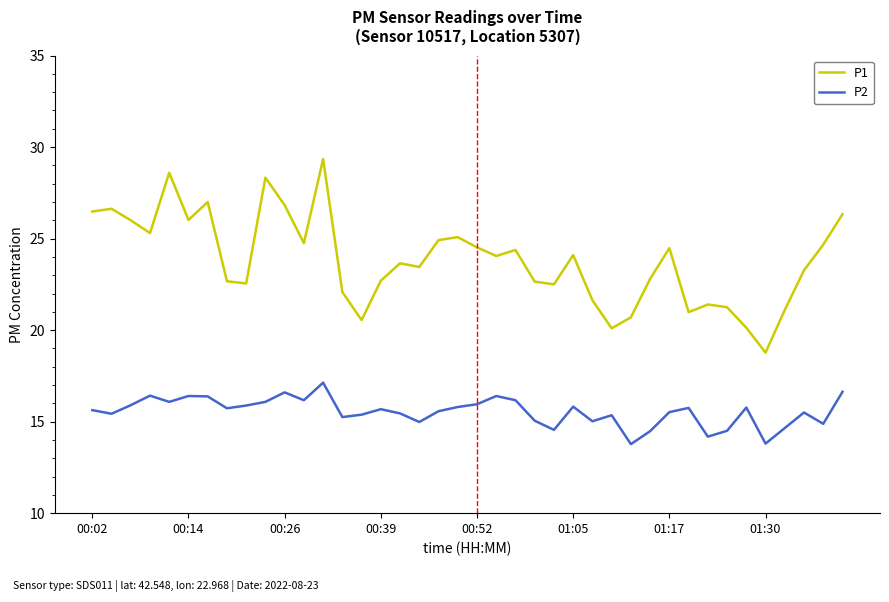

List the series in order of their overall mean, lowest first.

P2, P1